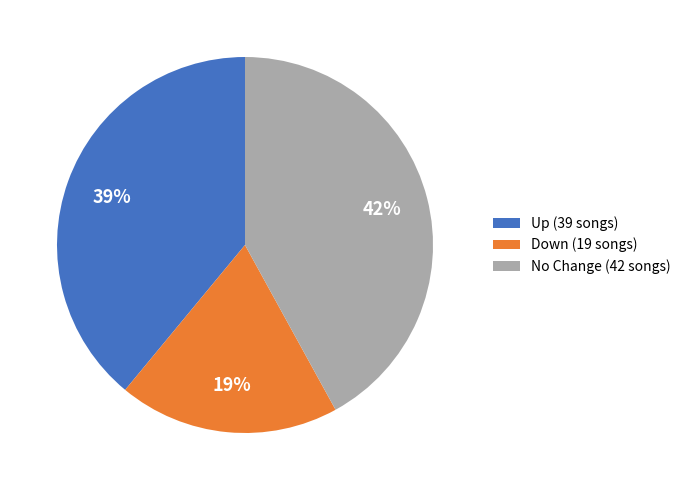

What percentage is the Up (39 songs) slice, to the nearest percent?

39%